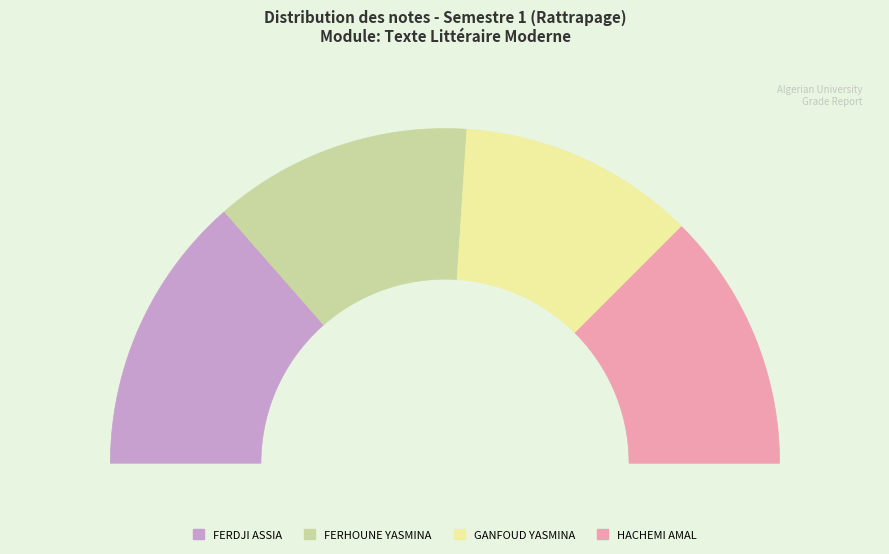

True or false: HACHEMI AMAL accounts for 13% of the total.

False